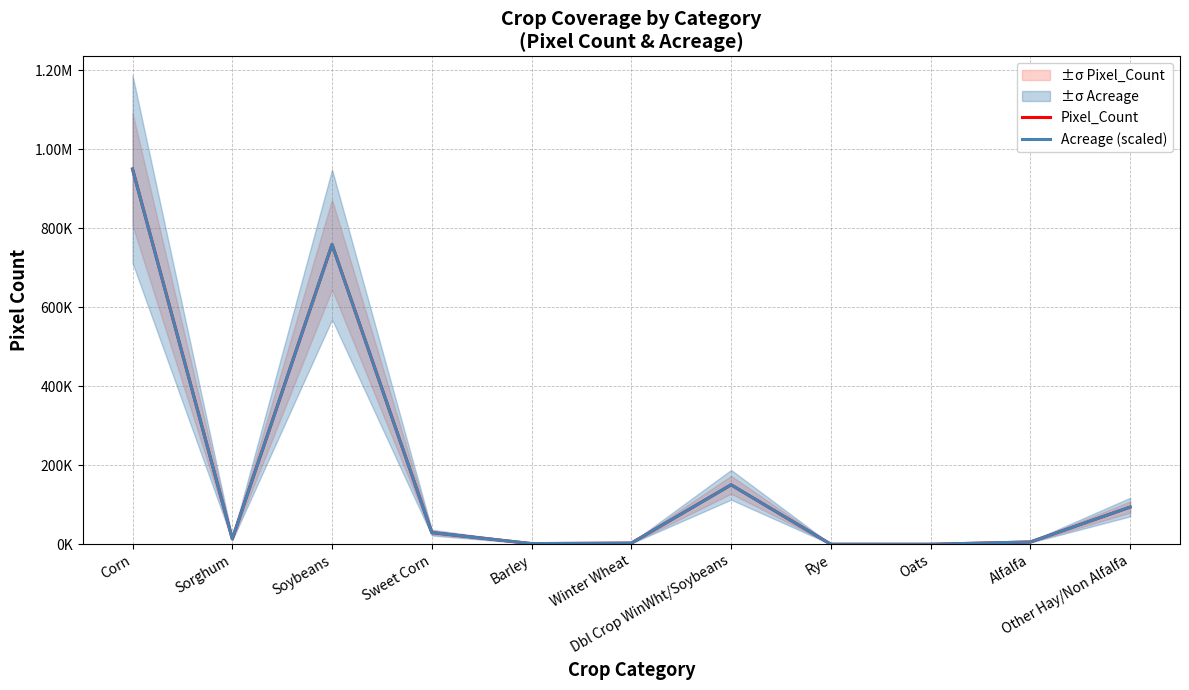

What is the average value of the Acreage (scaled) series?

182493.6